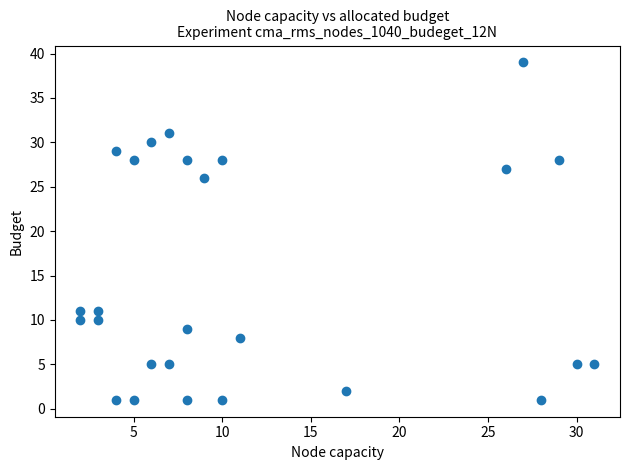

What Y value in the scatter plot is closest to 20?

26